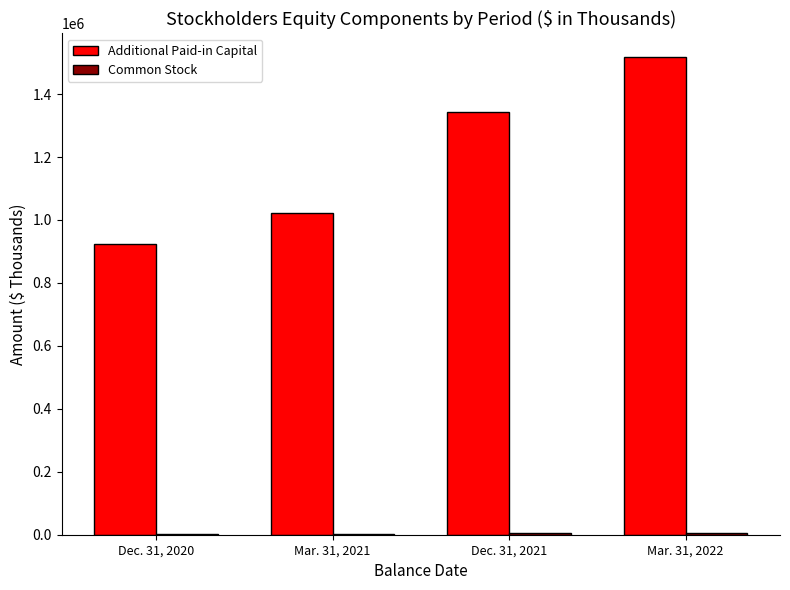

Which series changed the most between Mar. 31, 2021 and Dec. 31, 2021?

Additional Paid-in Capital